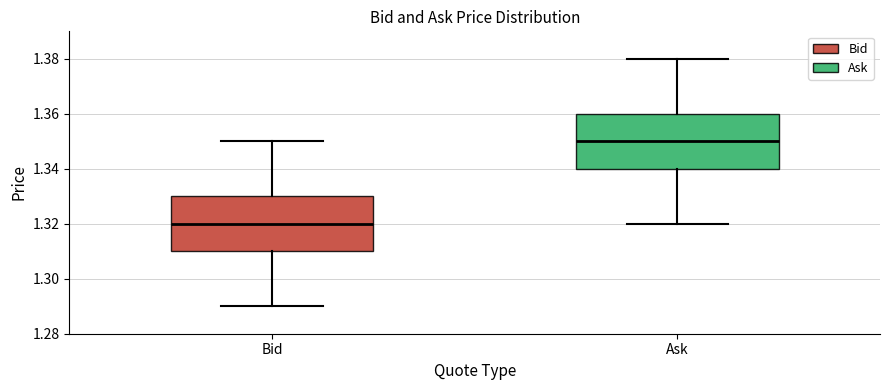

Reading left to right, read every box against the y-axis: the position of its median line, the range the box covers, and the ends of its whiskers. The values are not printed on the chart, so give them approximately, as read against the axis.

Bid: median 1.32, box 1.31 to 1.33, whiskers 1.29 to 1.35
Ask: median 1.35, box 1.34 to 1.36, whiskers 1.32 to 1.38